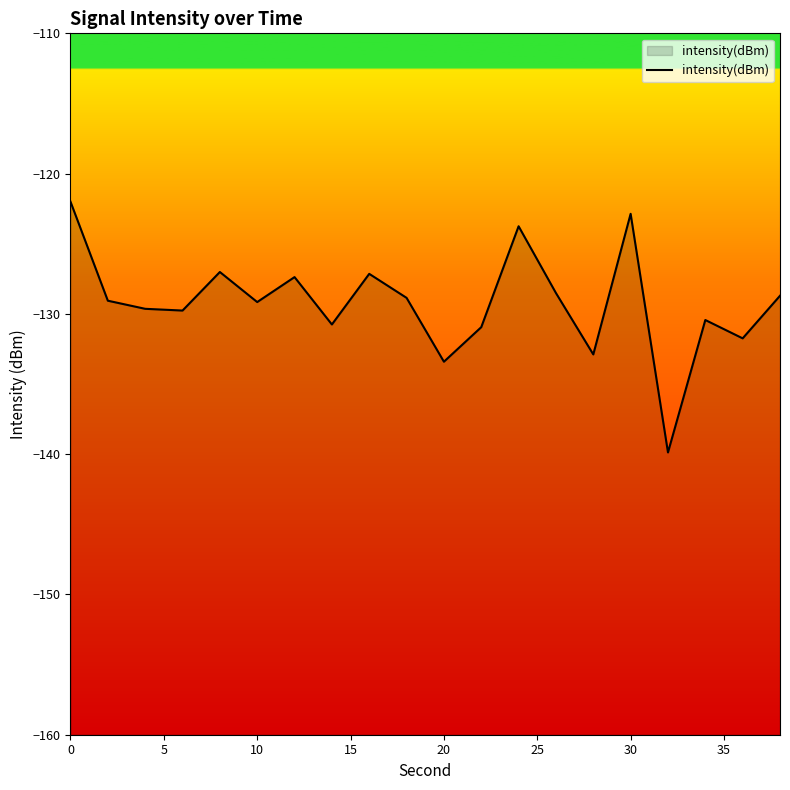

True or false: the data shows -122.9 at 30.

True